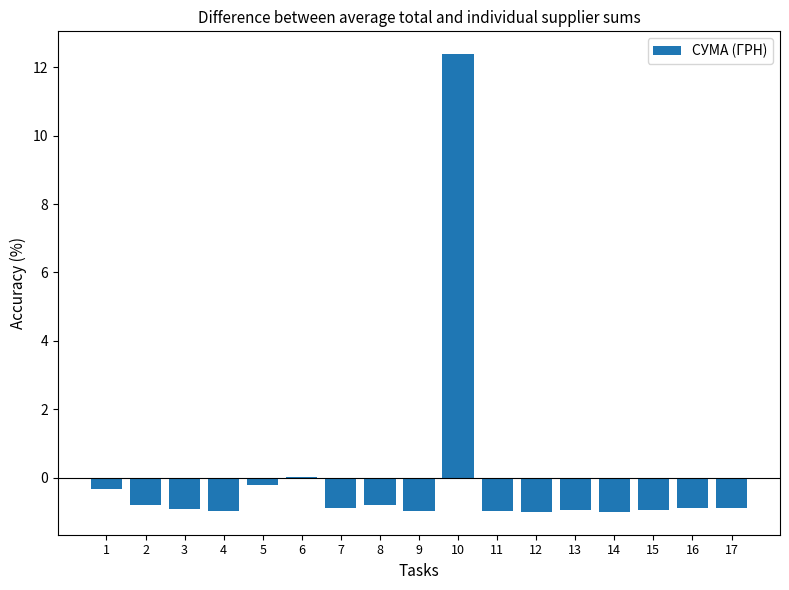

What is the sum of the values at 3 and 8?

-1.7